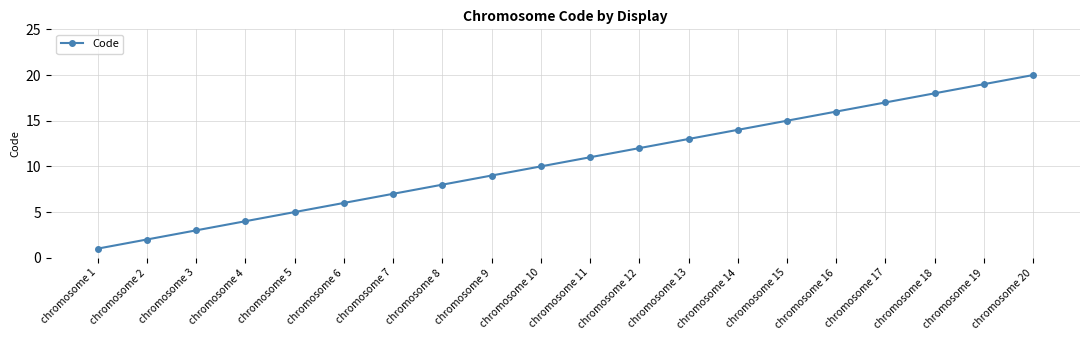

Reading left to right, list all the values displayed in this chart.

chromosome 1=1	chromosome 2=2	chromosome 3=3	chromosome 4=4	chromosome 5=5	chromosome 6=6	chromosome 7=7	chromosome 8=8	chromosome 9=9	chromosome 10=10	chromosome 11=11	chromosome 12=12	chromosome 13=13	chromosome 14=14	chromosome 15=15	chromosome 16=16	chromosome 17=17	chromosome 18=18	chromosome 19=19	chromosome 20=20